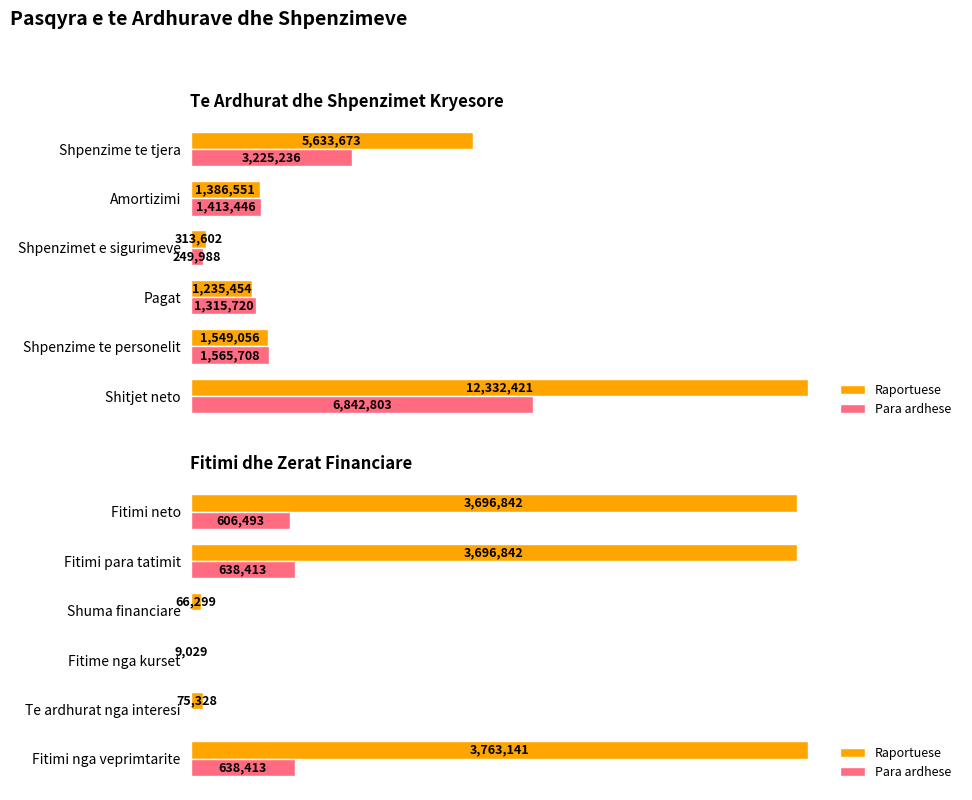

How many data points in Raportuese are less than 3696842?

3